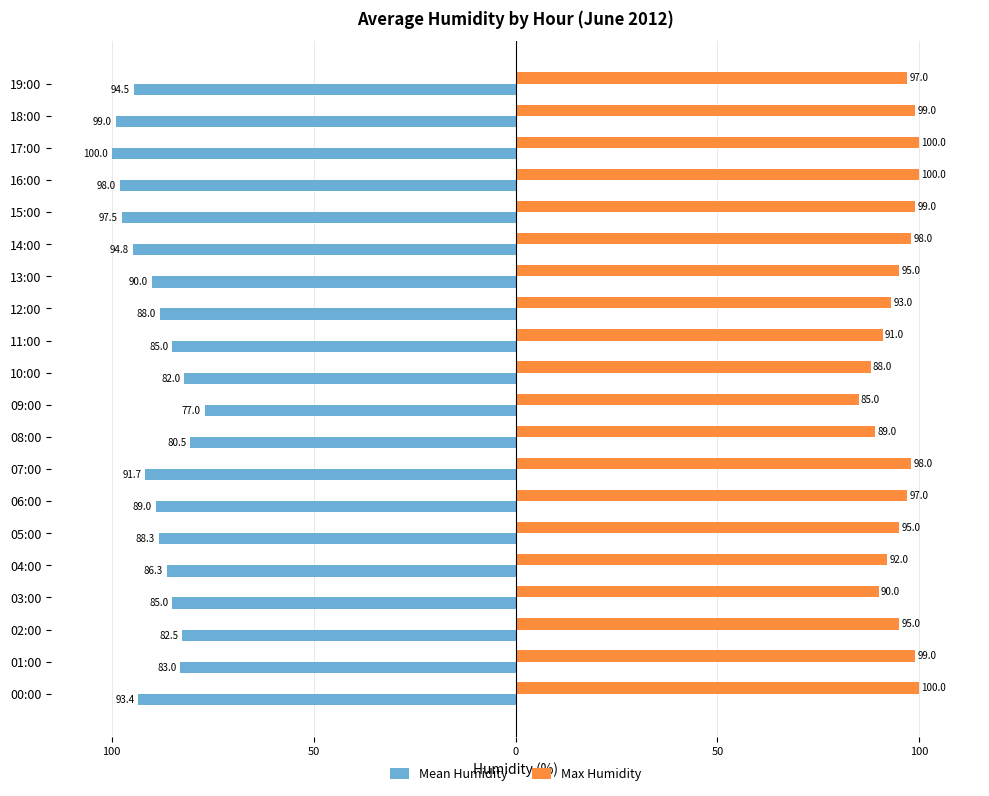

What are all the series names shown in the legend?

Mean Humidity, Max Humidity